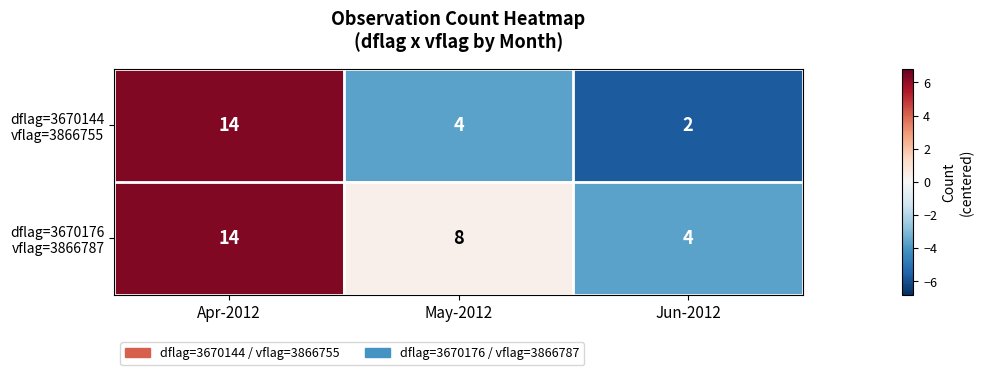

What is the greatest value displayed?

14